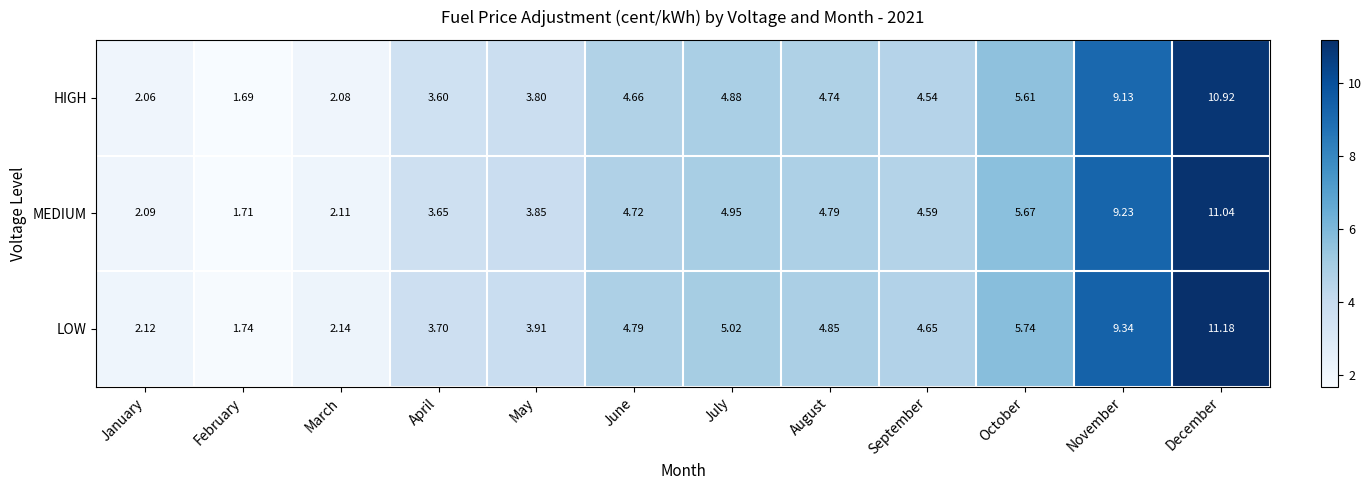

At which label does LOW first exceed 4?

June